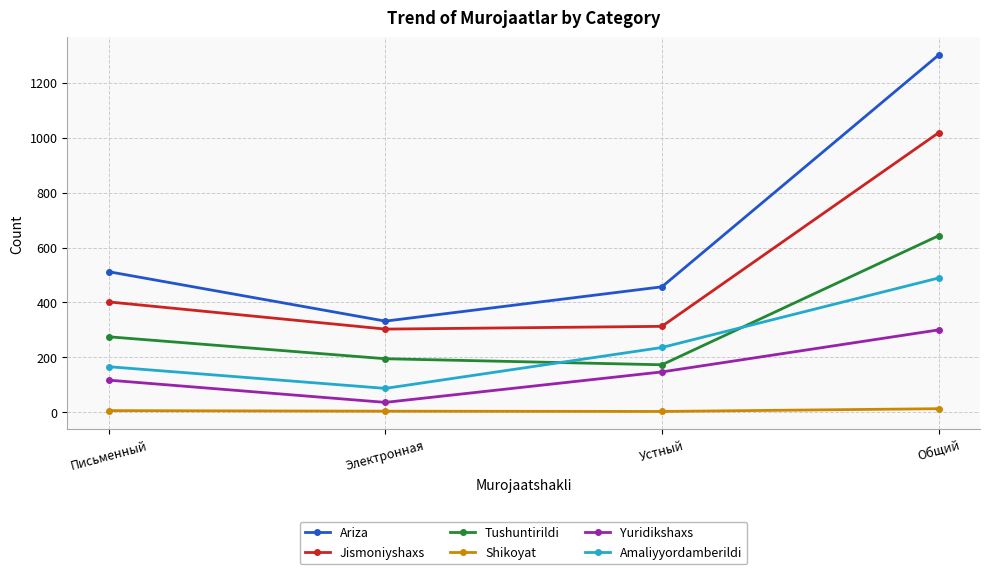

At how many categories does at least one series exceed 435?

3